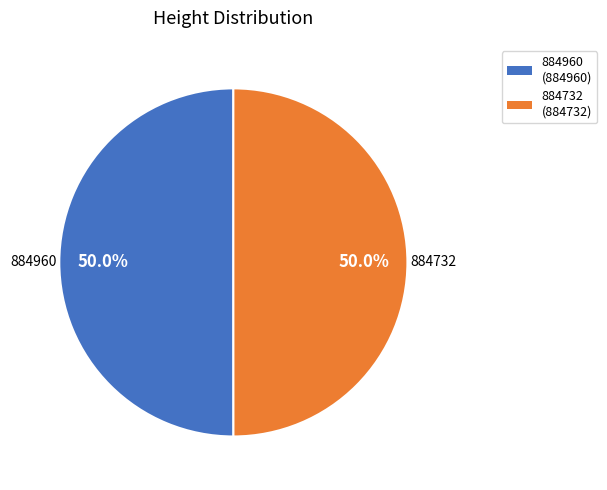

Is it true that 884960 is 41% of the pie?

False